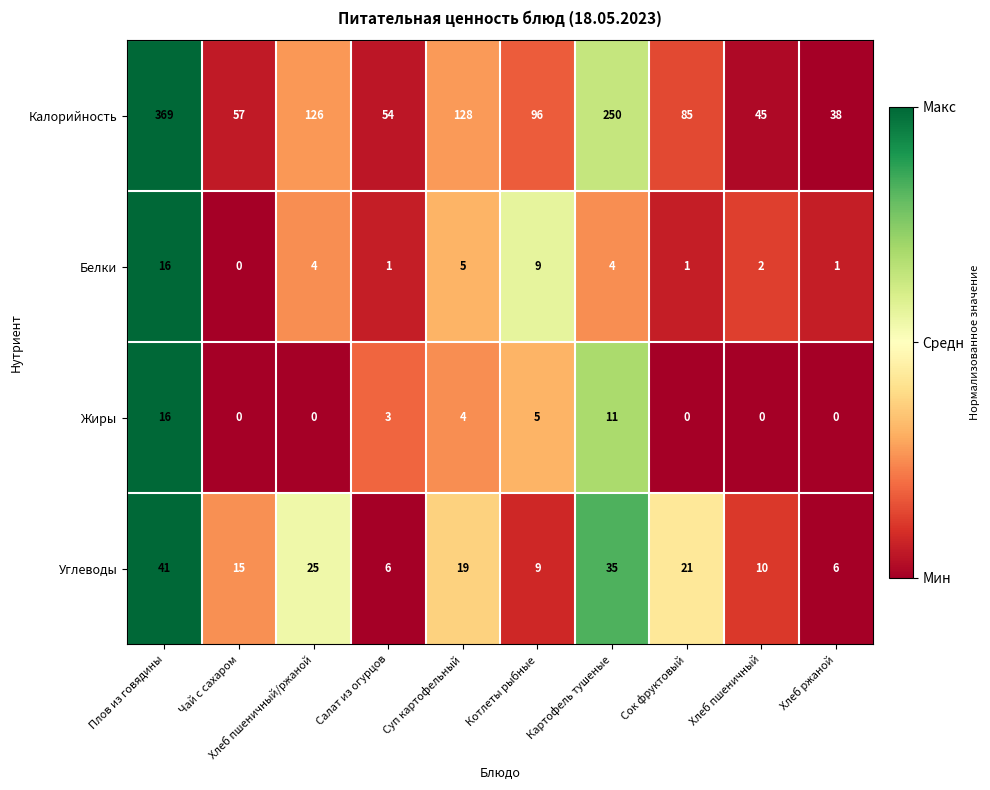

What is the difference between the highest and lowest values at Салат из огурцов?

53